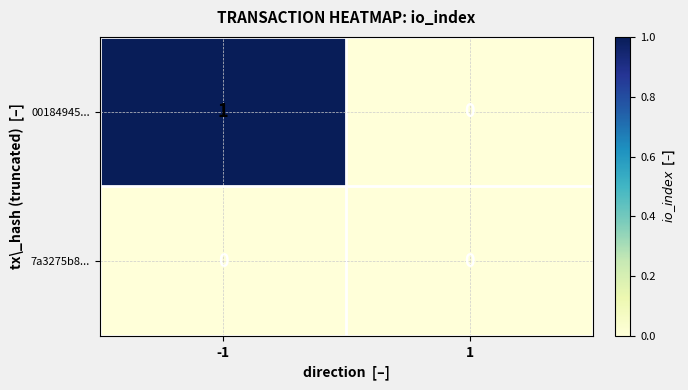

True or false: 00184945... has a value of 1 at 1.

False